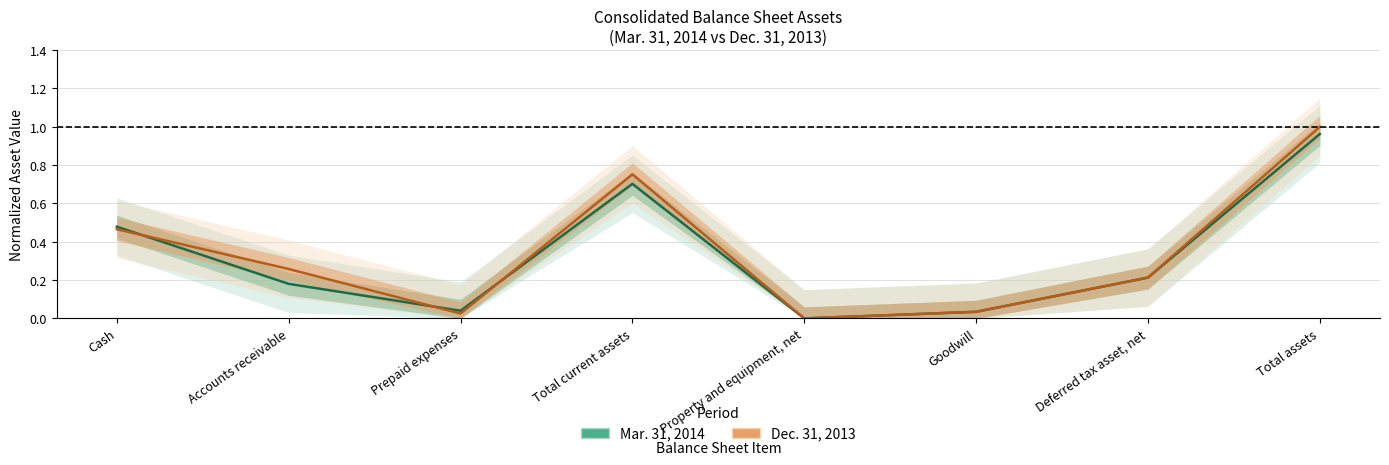

What is the greatest value displayed?

1.0